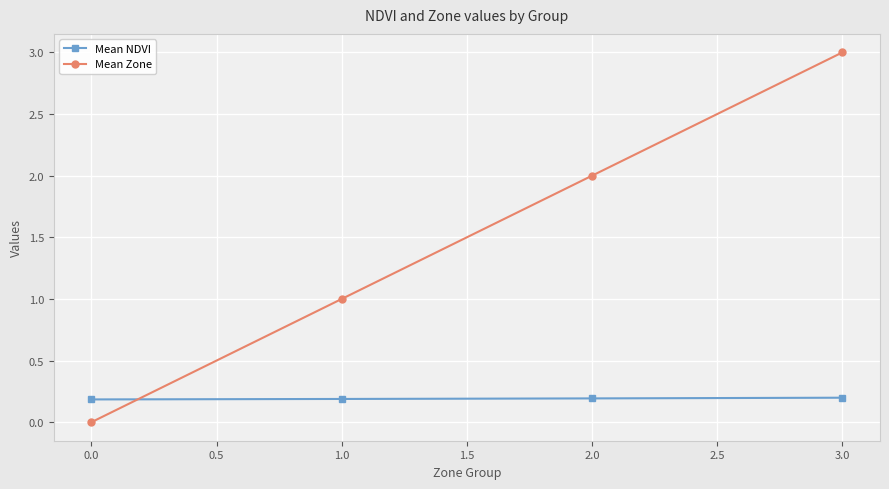

Rank the series by their average value, from highest to lowest.

Mean Zone, Mean NDVI